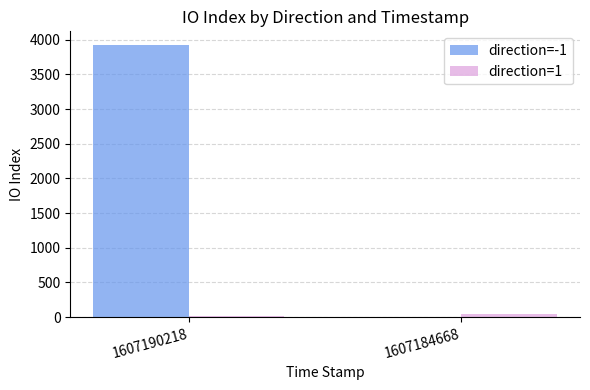

Which label corresponds to the largest value in the chart?

1607190218